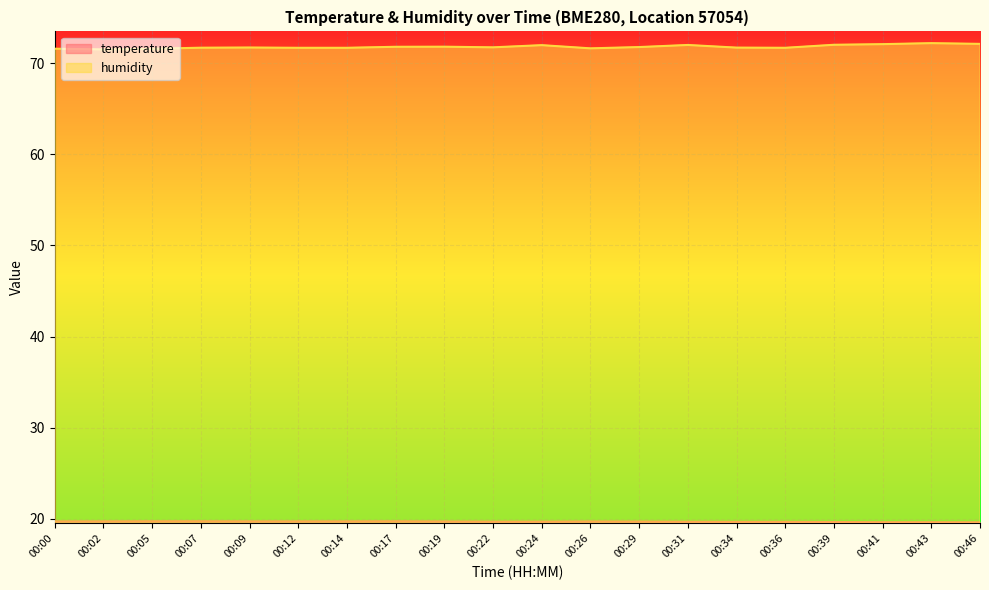

What is the difference between the second highest and second lowest values in the temperature series?

0.1